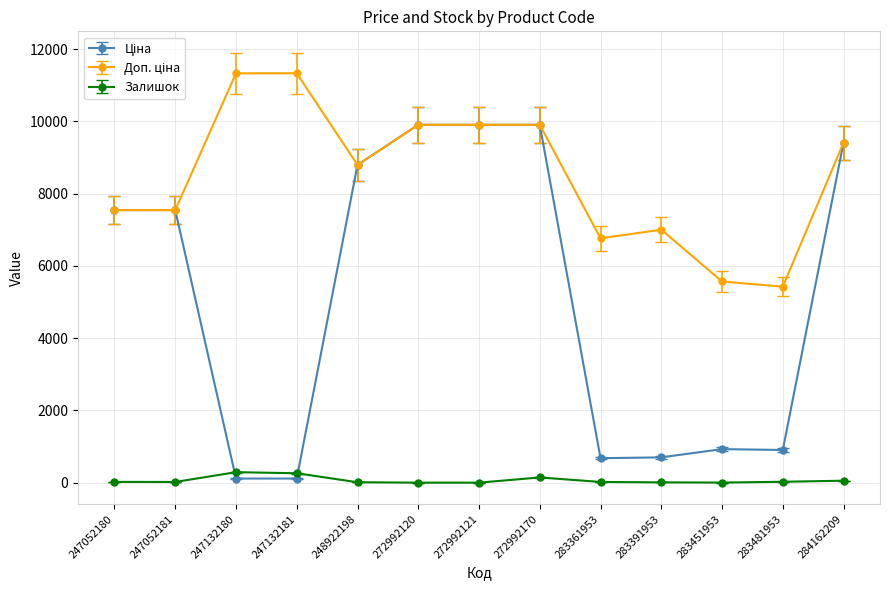

At how many categories does at least one series exceed 3396?

13